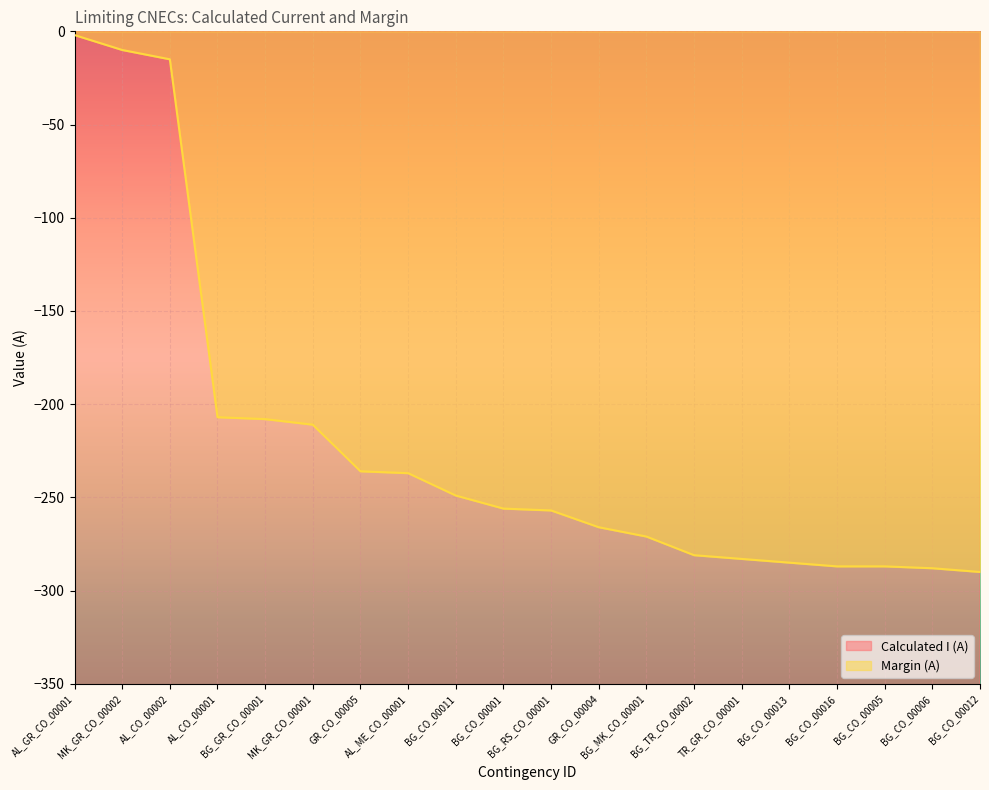

True or false: Calculated I (A) and Margin (A) intersect in this chart.

False